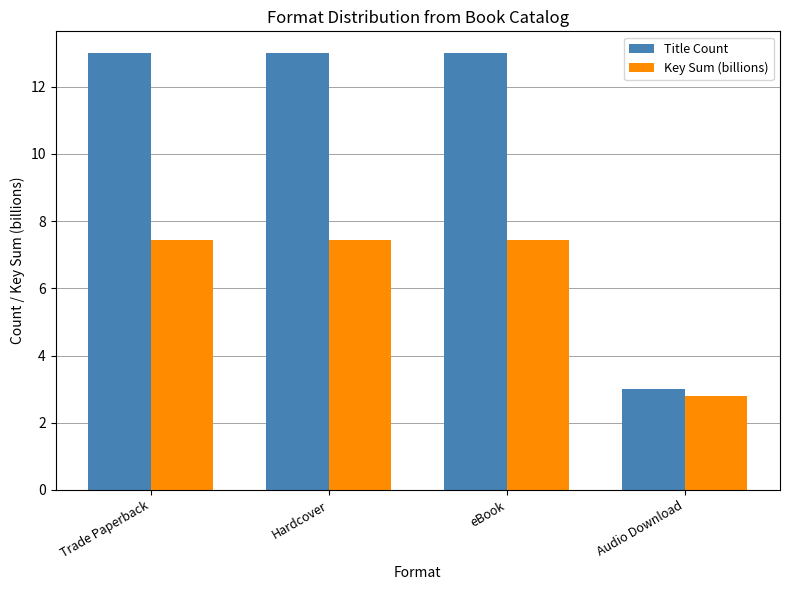

The Key Sum (billions) series shows 2.8 at Audio Download. True or false?

True